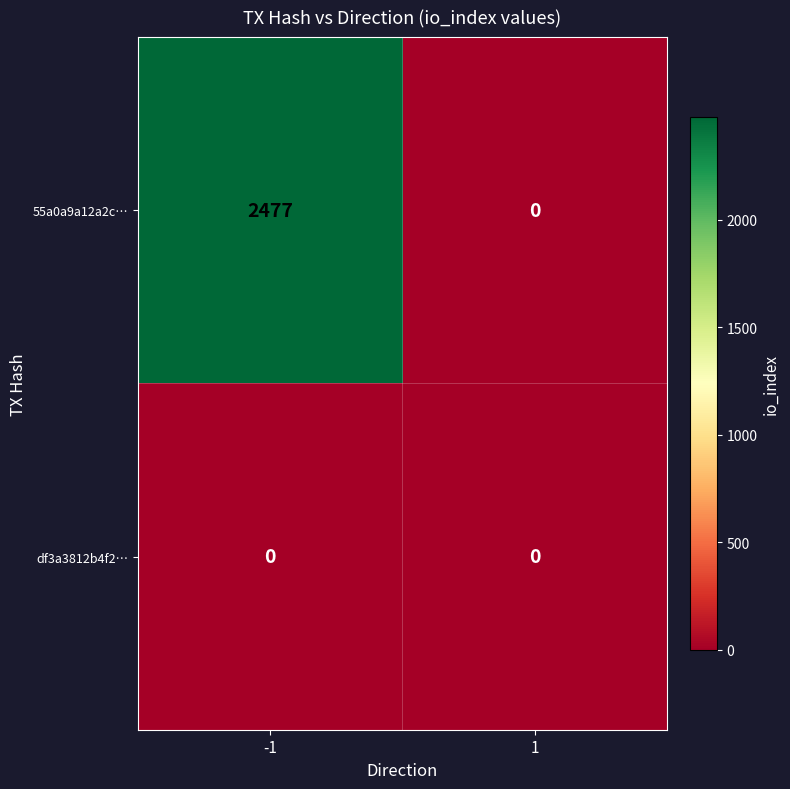

The value of df3a3812b4f2… at -1 is 0. True or false?

True